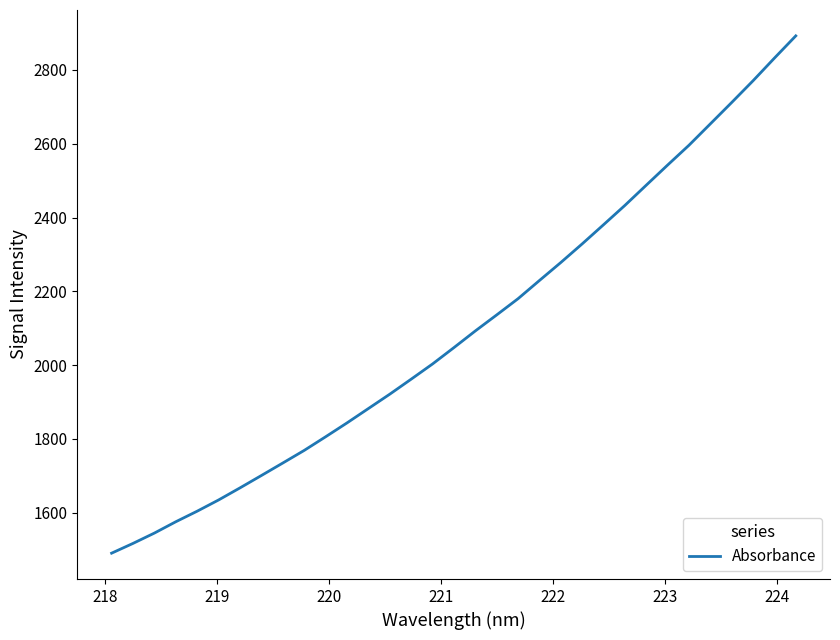

Reading left to right, extract all data points from this chart.

1490.3	1516.8	1544.8	1575.5	1604.2	1634.6	1667.3	1700.9	1734.8	1768.9	1805.8	1843.4	1882.3	1921.3	1962.0	2003.2	2047.5	2092.7	2136.1	2180.1	2229.4	2278.2	2328.7	2380.6	2433.0	2487.8	2542.4	2596.1	2654.0	2712.0	2770.9	2832.2	2892.5